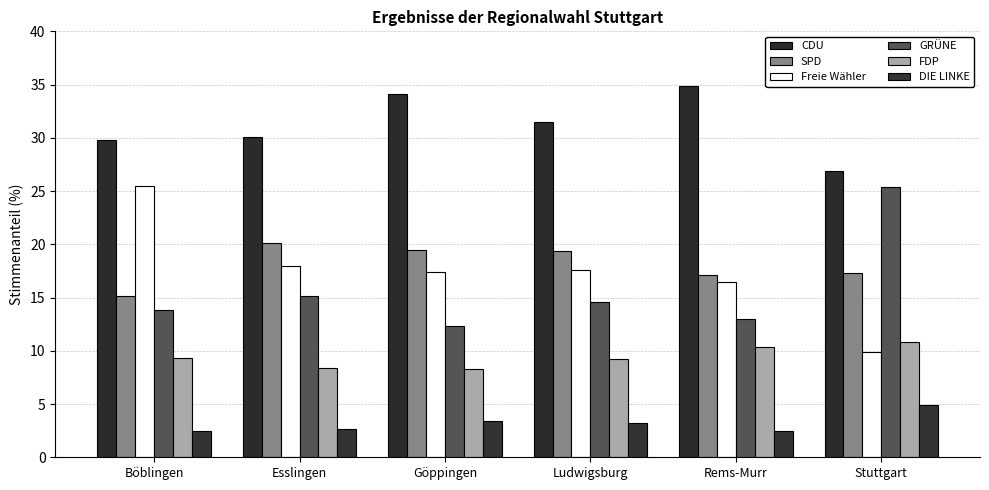

How many categories are shown in the chart?

6